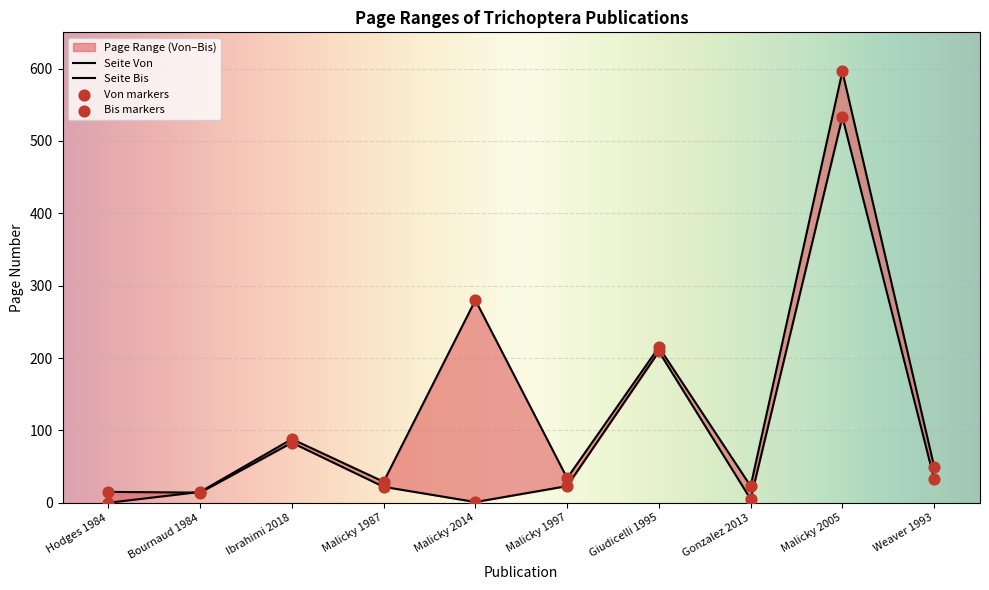

Which series contains the highest Y value?

Seite Bis